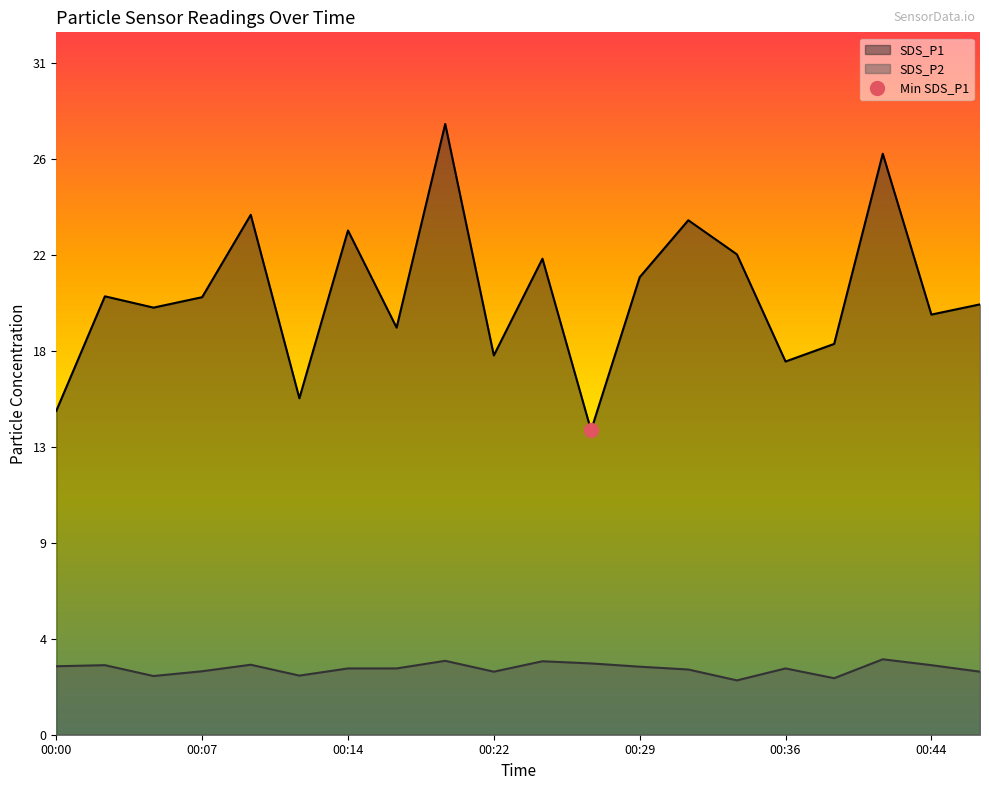

Reading left to right, transcribe all the data shown in this chart.

SDS_P1: 00:00=14.9	00:02=20.2	00:05=19.6	00:07=20.1	00:09=23.9	00:12=15.5	00:14=23.2	00:17=18.7	00:19=28.1	00:22=17.4	00:24=21.9	00:27=14.0	00:29=21.1	00:31=23.7	00:34=22.1	00:36=17.2	00:39=18.0	00:41=26.7	00:44=19.3	00:46=19.8
SDS_P2: 00:00=3.1	00:02=3.2	00:05=2.7	00:07=2.9	00:09=3.2	00:12=2.7	00:14=3.0	00:17=3.0	00:19=3.4	00:22=2.9	00:24=3.4	00:27=3.3	00:29=3.1	00:31=3.0	00:34=2.5	00:36=3.0	00:39=2.6	00:41=3.5	00:44=3.2	00:46=2.9